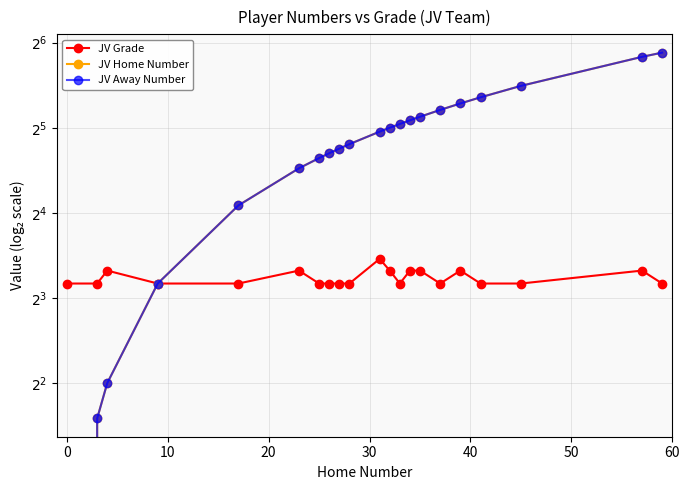

The JV Grade series shows 3 at 40. True or false?

False